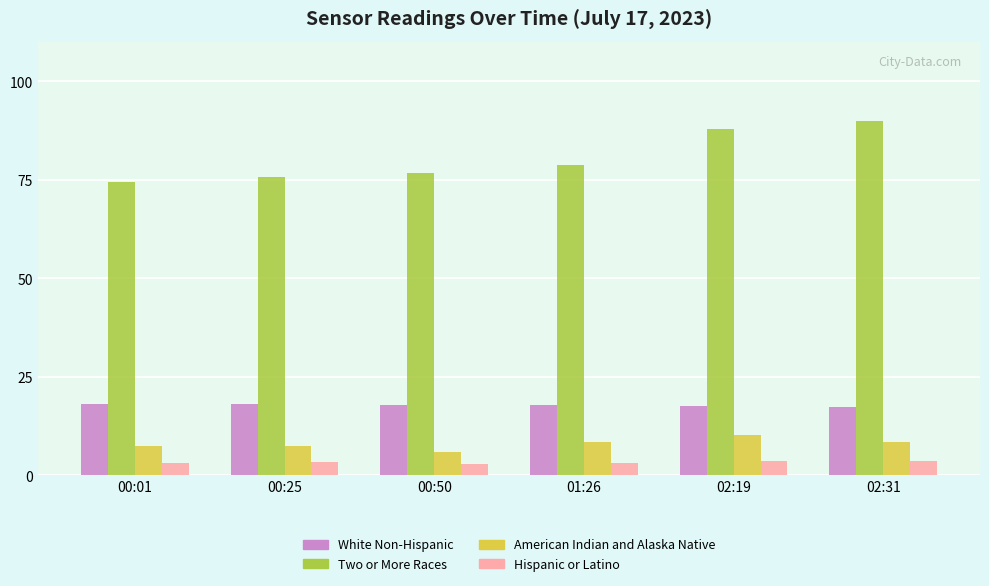

What is the value of the Two or More Races bar at the 2nd from the left?

75.7